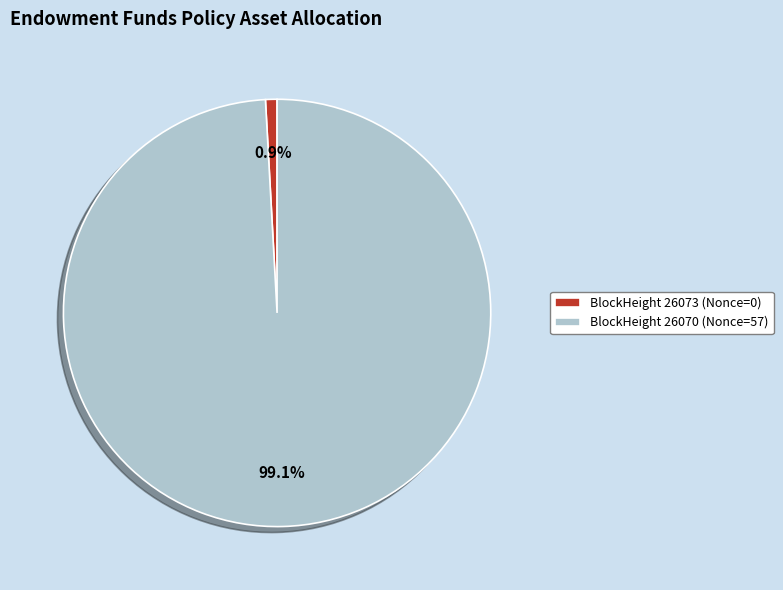

Which category accounts for the majority?

BlockHeight 26070 (Nonce=57)